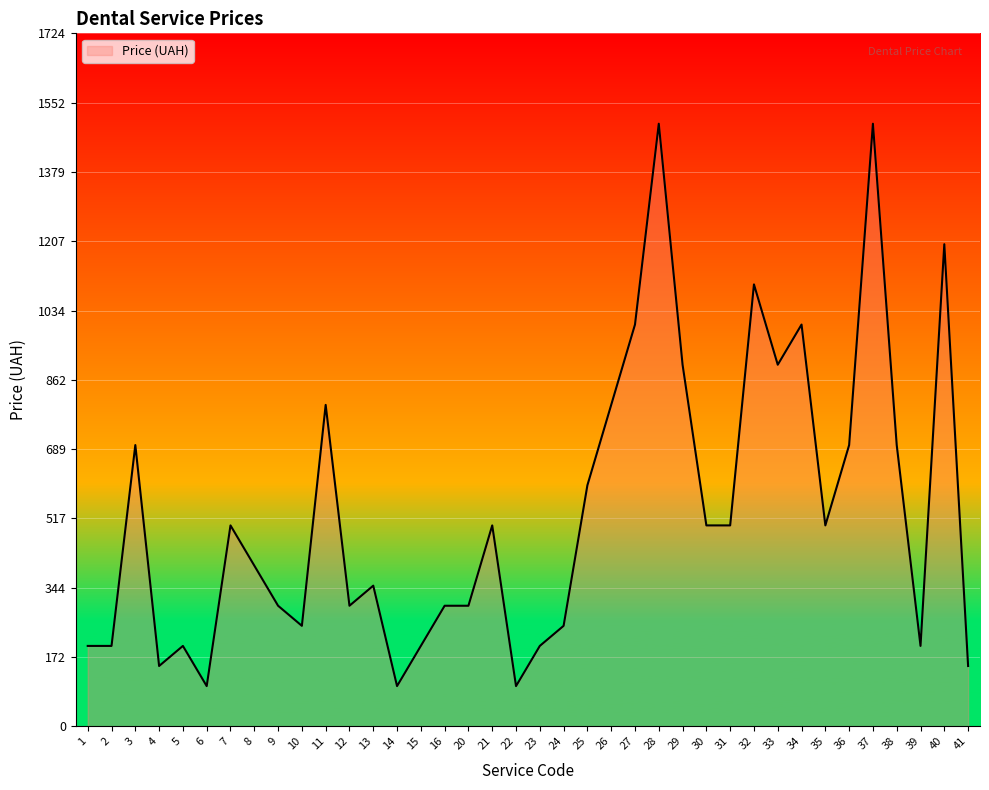

The value at 34 is 1000. True or false?

True